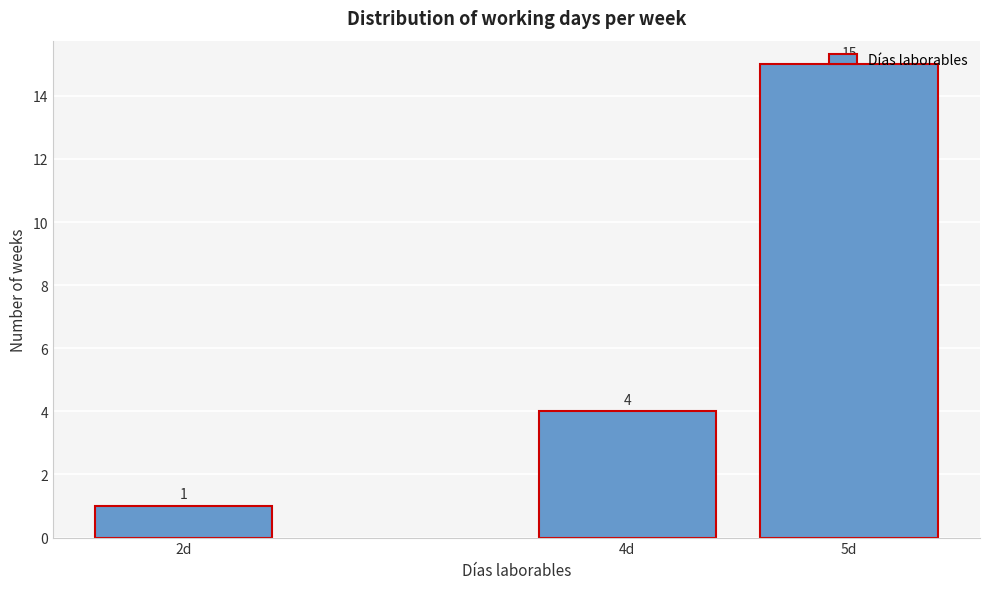

What is the difference between the values at 2d and 4d?

3